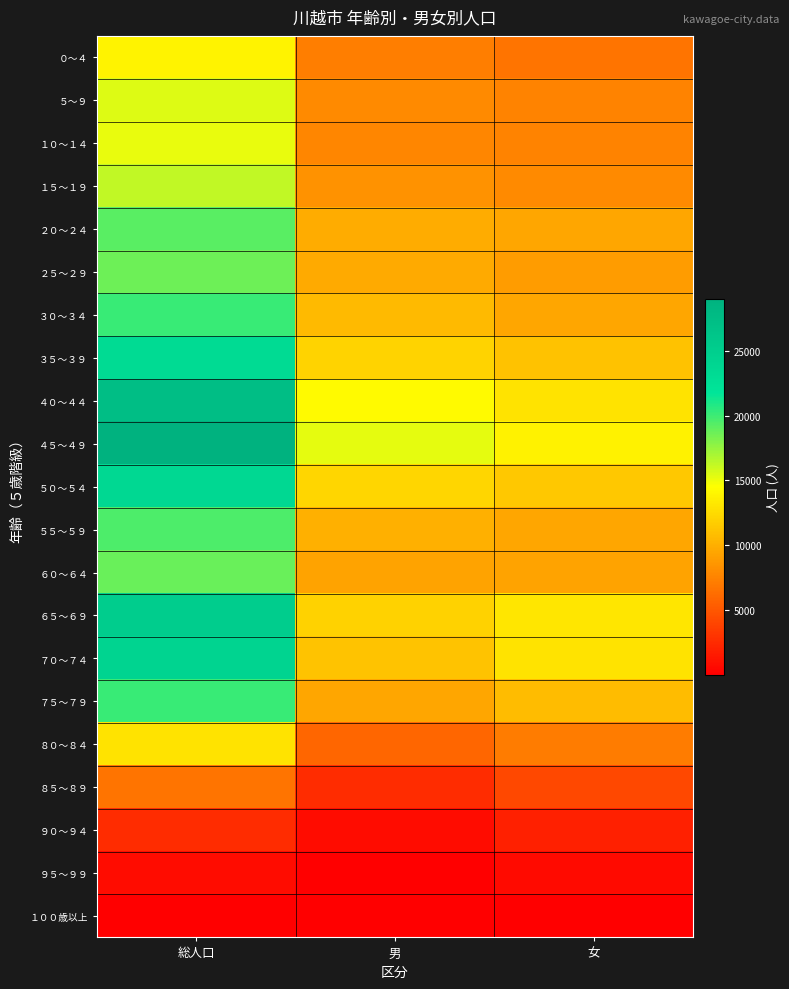

Rank the series at 女 from highest to lowest value.

４５～４９, ６５～６９, ４０～４４, ７０～７４, ５０～５４, ３５～３９, ７５～７９, ５５～５９, ３０～３４, ２０～２４, ６０～６４, ２５～２９, １５～１９, １０～１４, ５～９, ８０～８４, ０～４, ８５～８９, ９０～９４, ９５～９９, １００歳以上